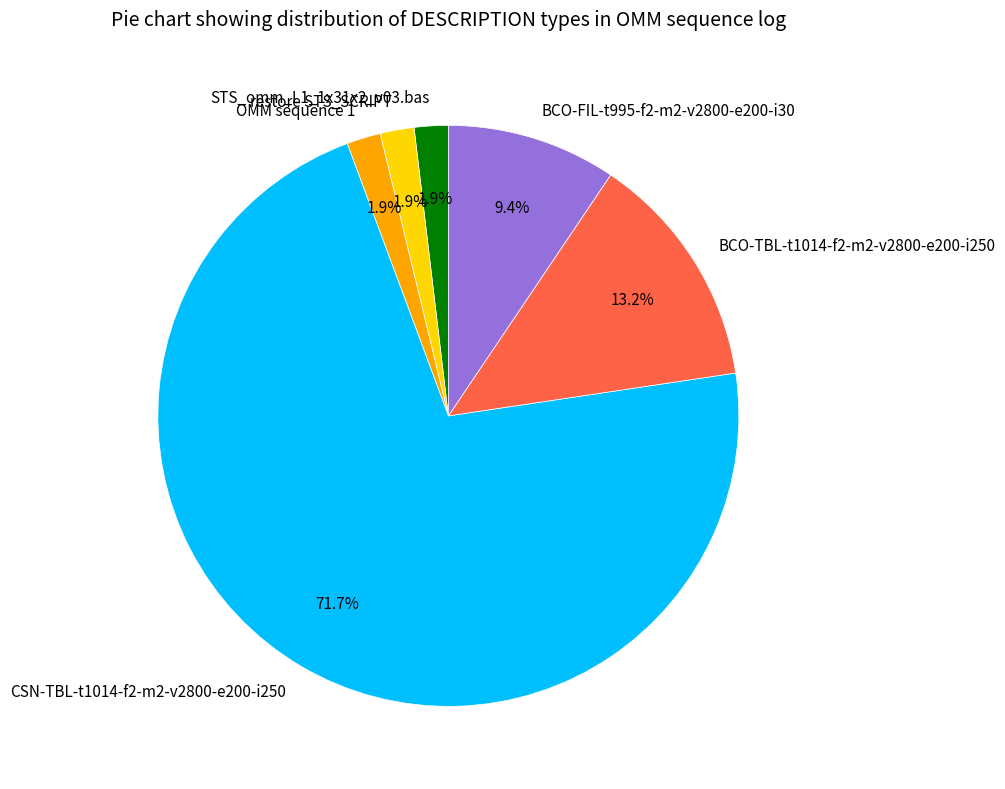

Which slice is the largest?

CSN-TBL-t1014-f2-m2-v2800-e200-i250